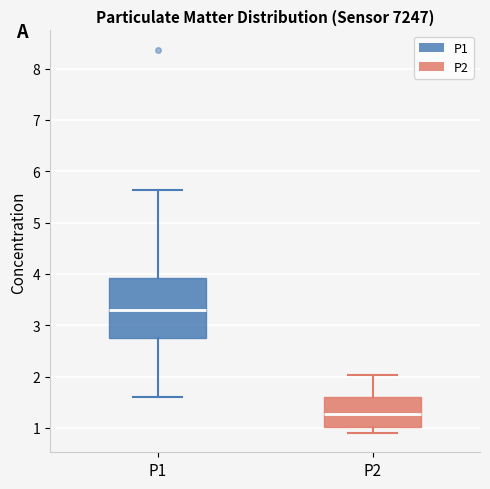

Comparing the boxes themselves (not the whiskers), which one is the tallest?

P1